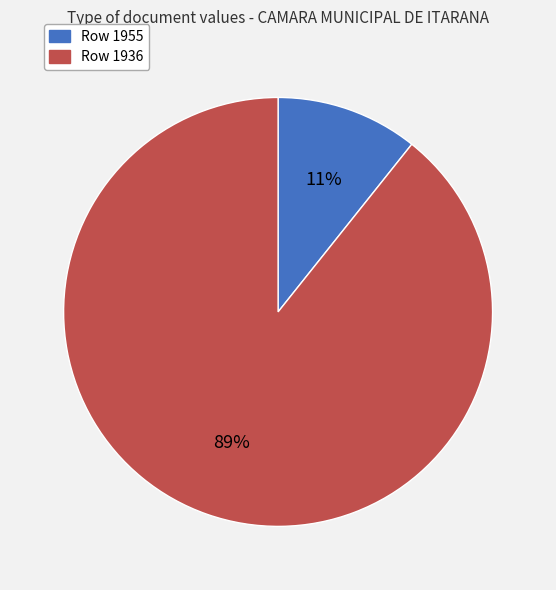

Is there a majority slice in this chart?

Yes